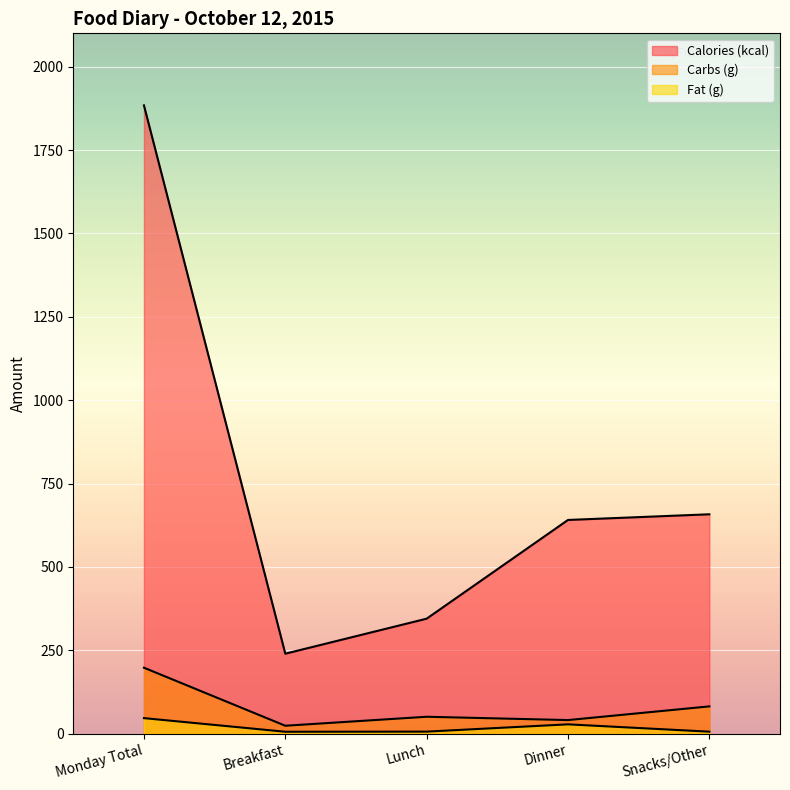

List the labels in order of Fat (g) value, smallest first.

Breakfast, Snacks/Other, Lunch, Dinner, Monday Total